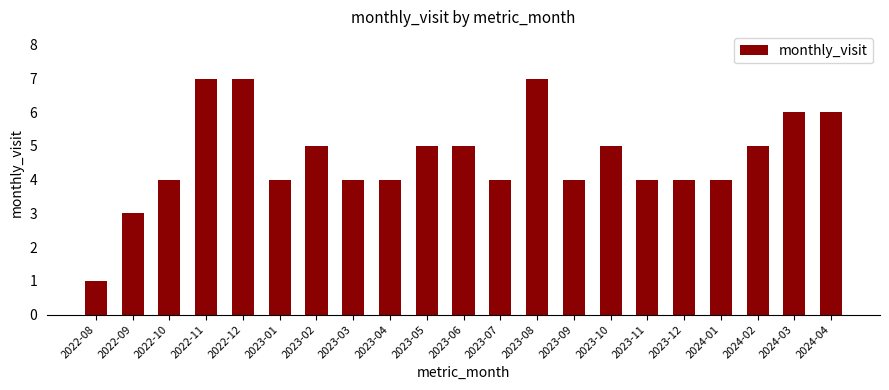

Between 2022-09 and 2024-02, which is larger?

2024-02